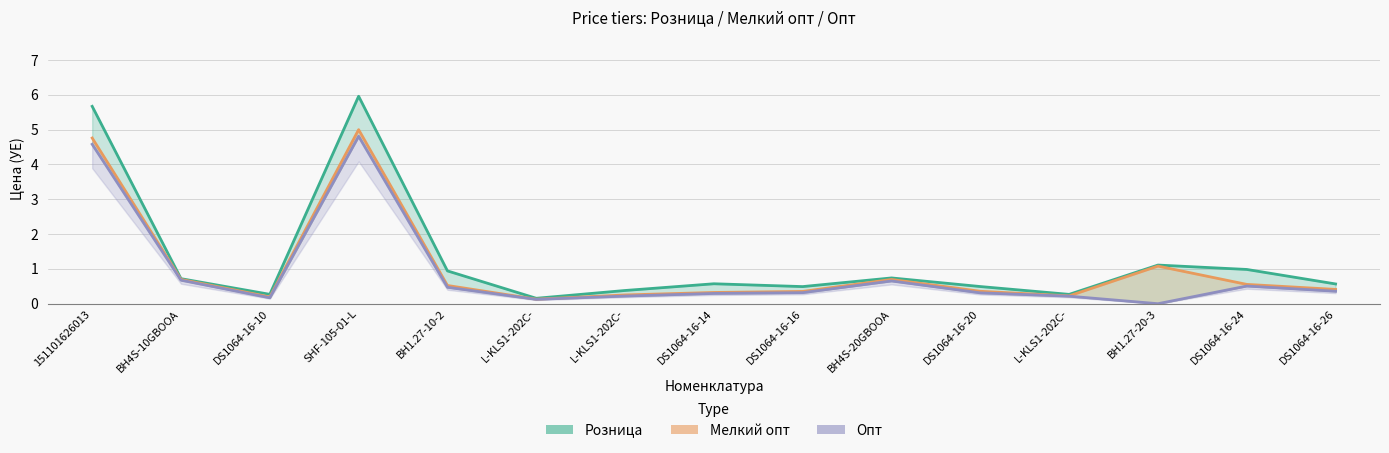

How many lines are shown in the chart?

3